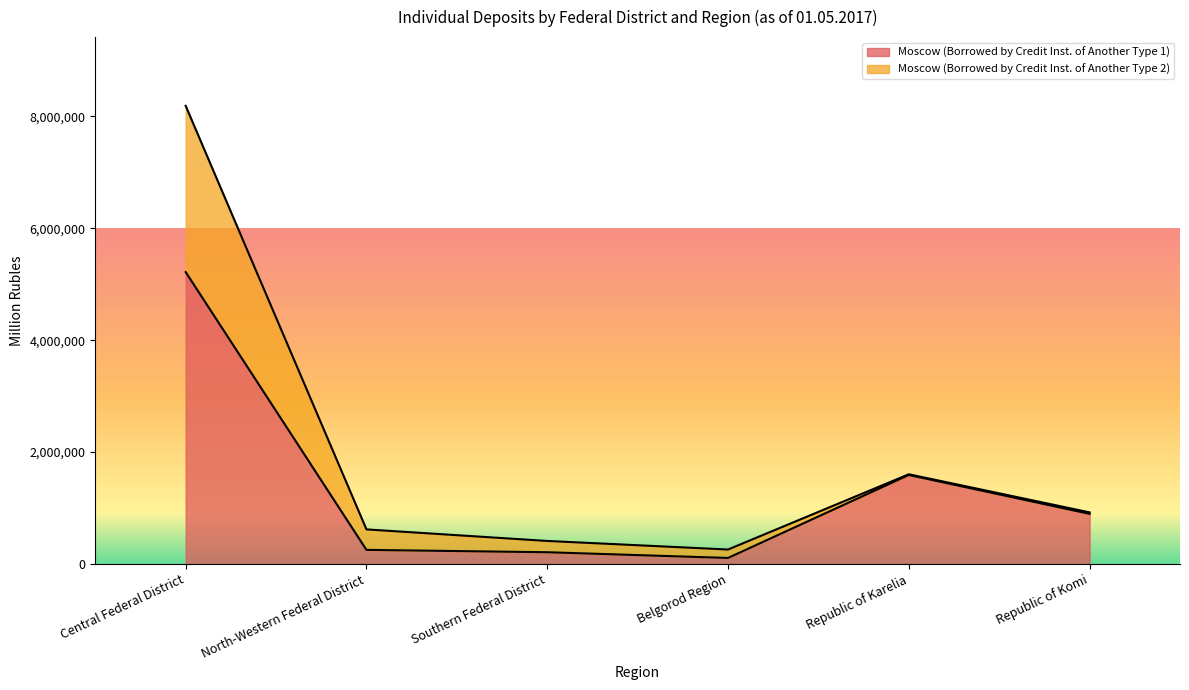

The chart shows a value of 1553826 at Republic of Komi. True or false?

False